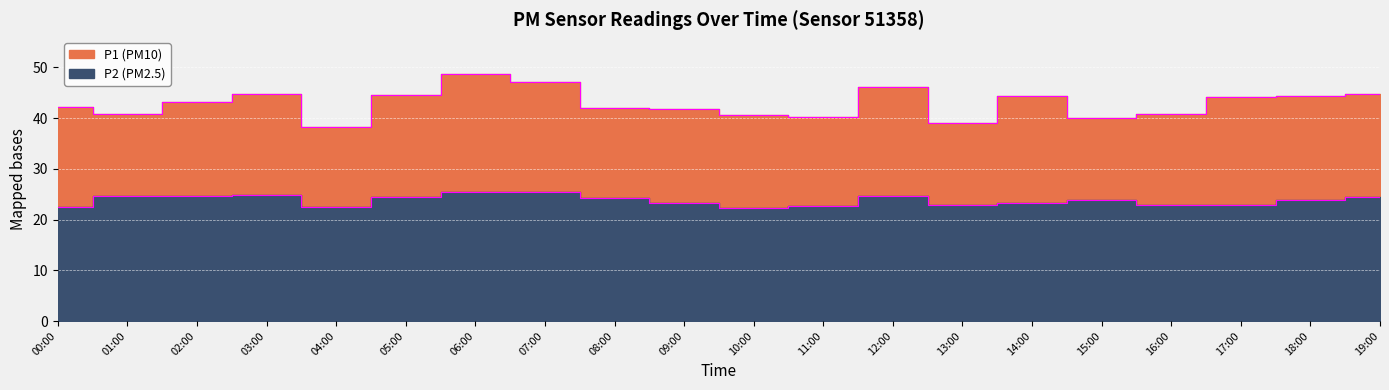

The value of P2 at 11:00 is 22.6. True or false?

True